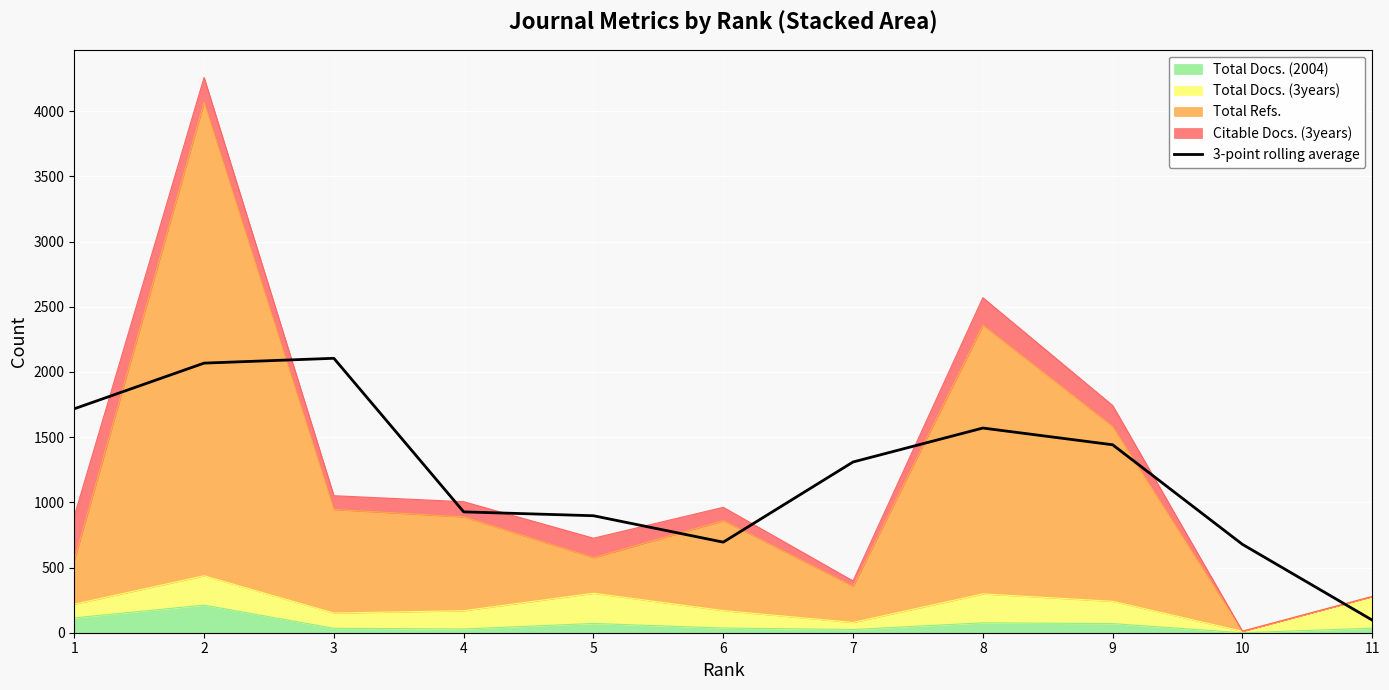

Which has a higher value, 5 or 9?

9